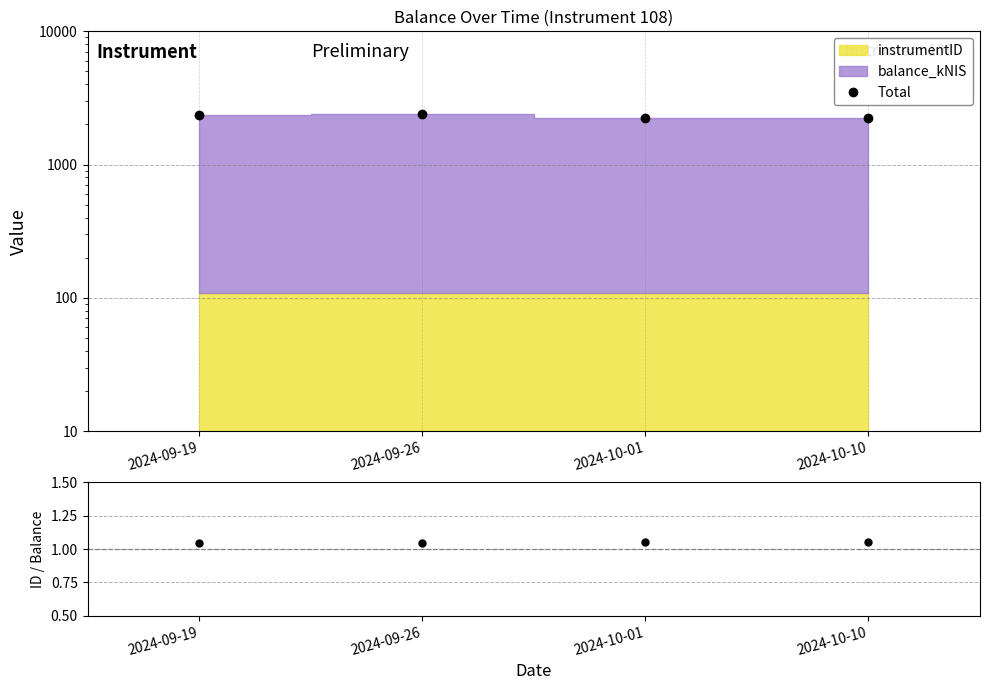

What is the total value across all series at 2024-09-26?

2404.6